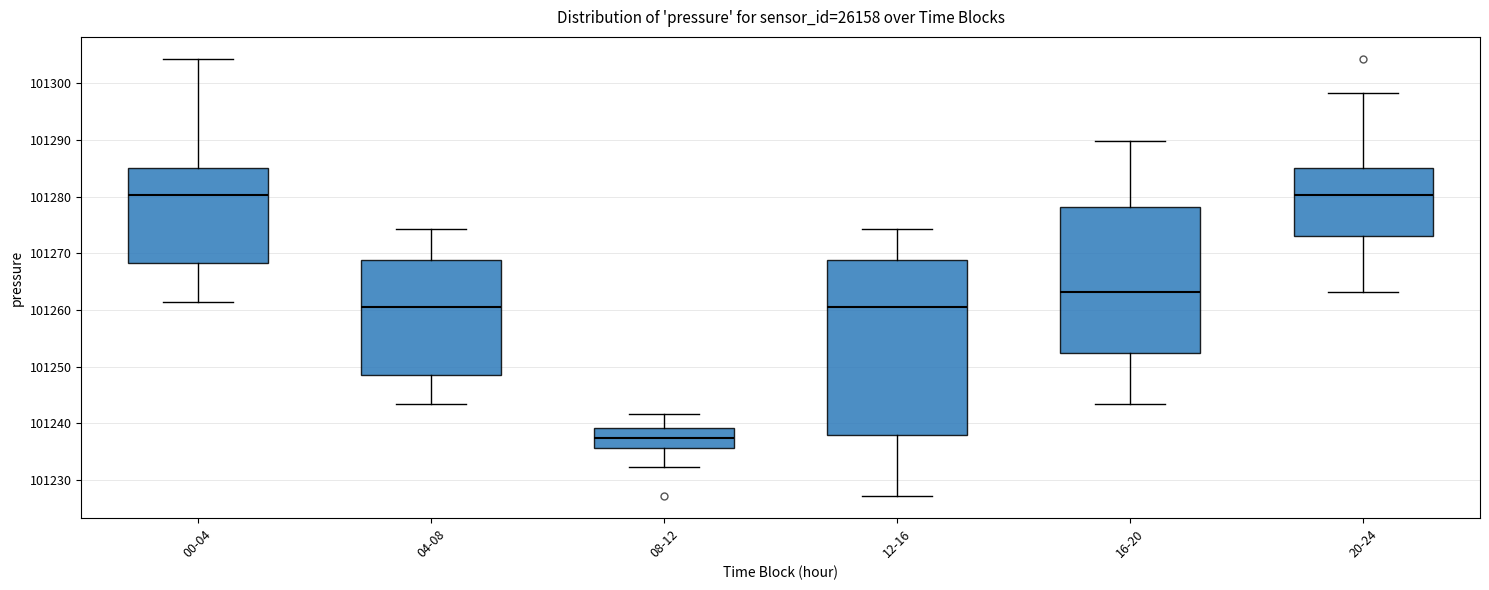

Comparing the boxes themselves (not the whiskers), which one is the tallest?

12-16